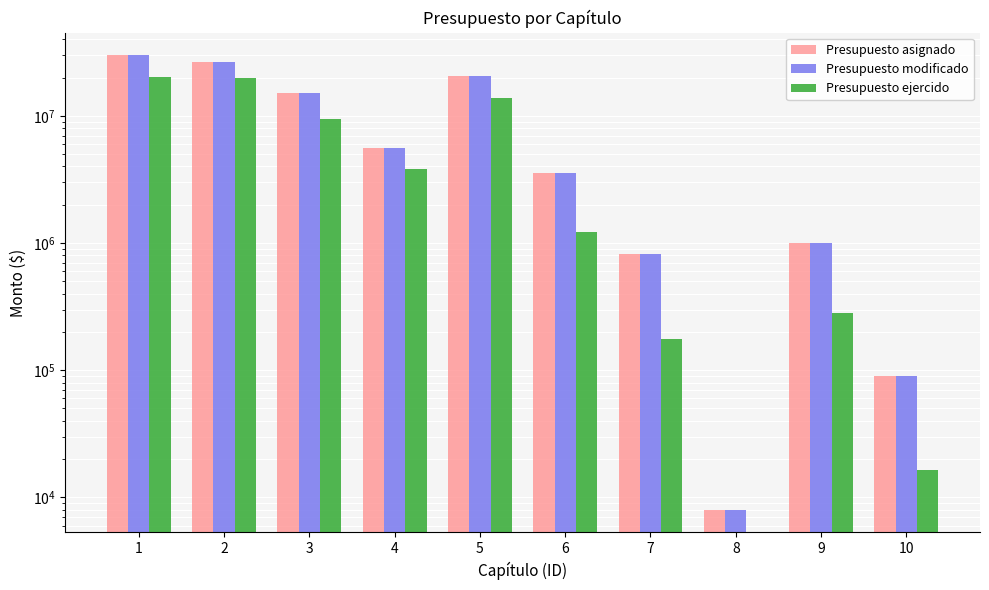

Which category has the lowest value across all series?

8